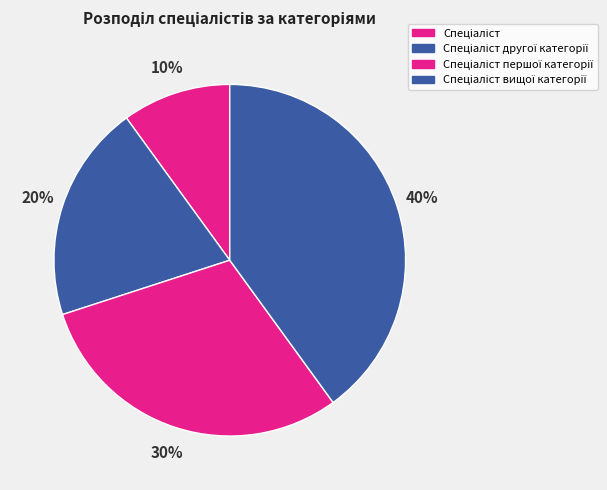

True or false: Спеціаліст першої категорії accounts for 44% of the total.

False